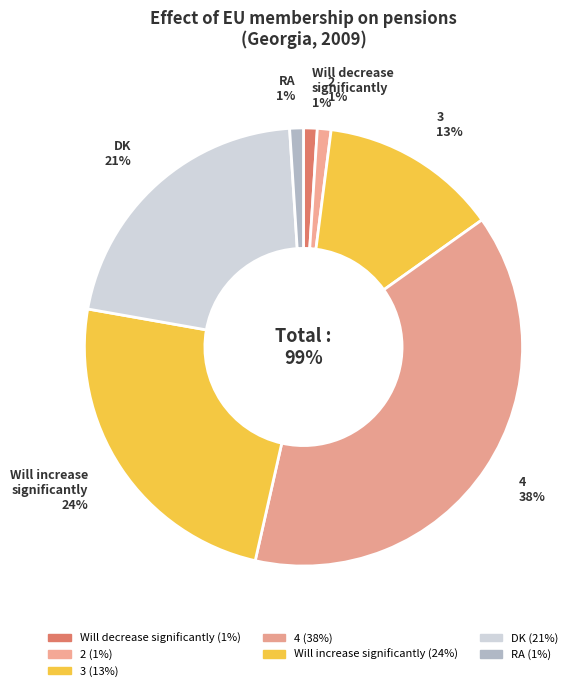

What percentage is the DK slice, to the nearest percent?

21%